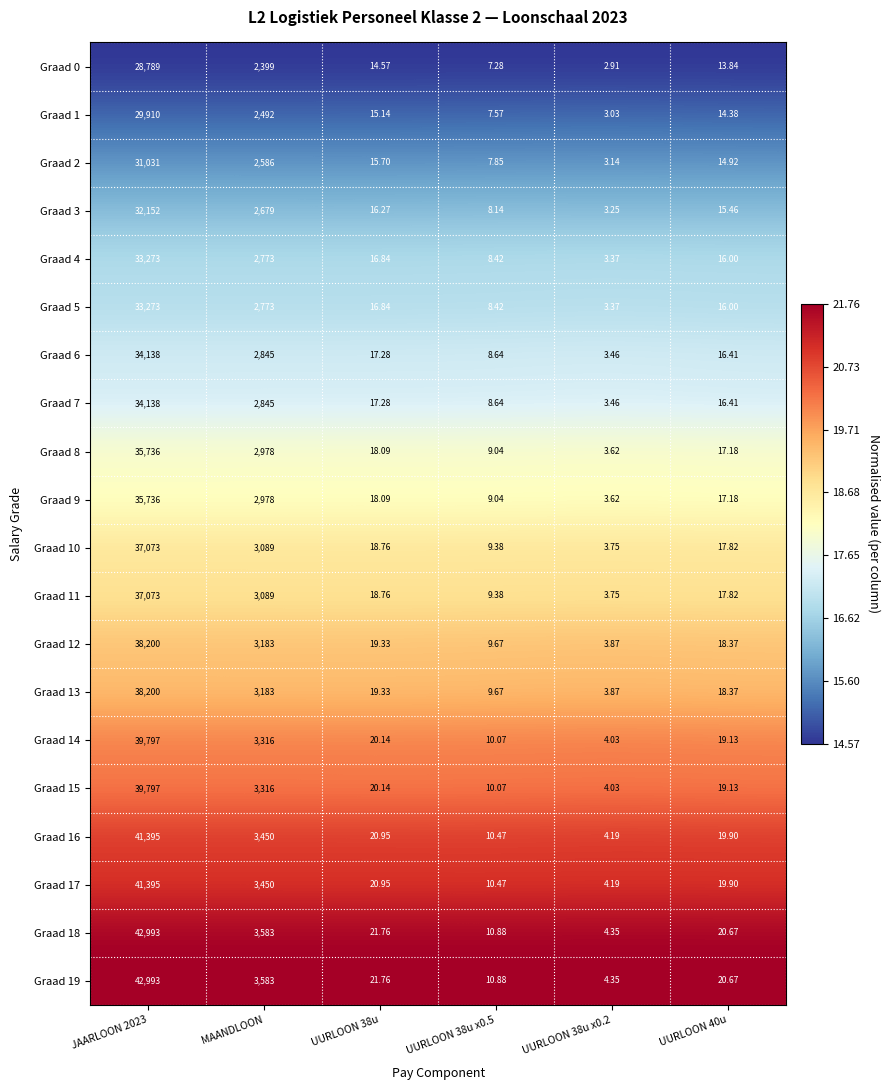

Where is Graad 3 nearest to the value 16077?

MAANDLOON